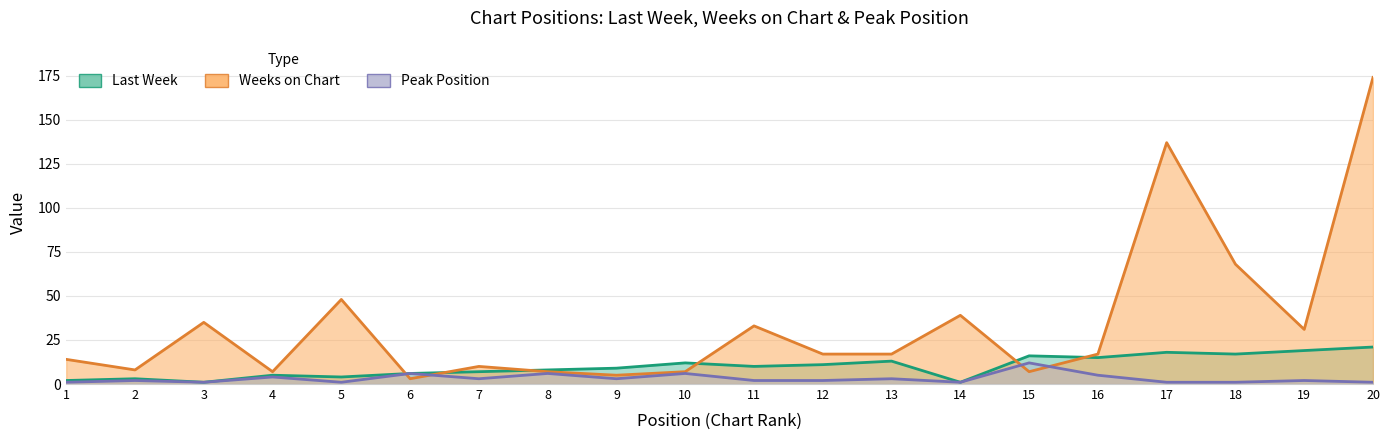

What are all the series names shown in the legend?

Last Week, Weeks on Chart, Peak Position